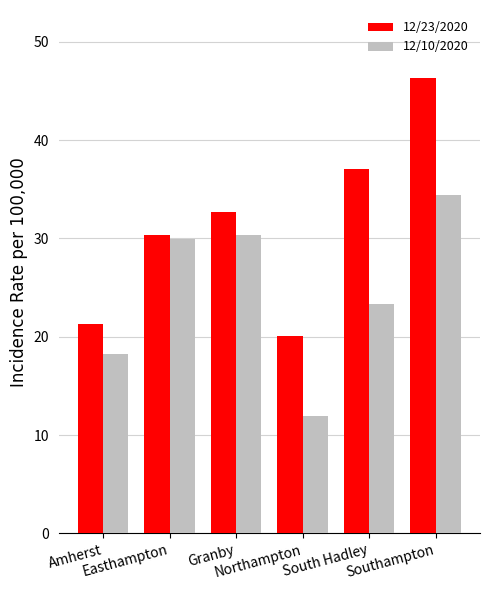

What are all the series names shown in the legend?

12/23/2020, 12/10/2020